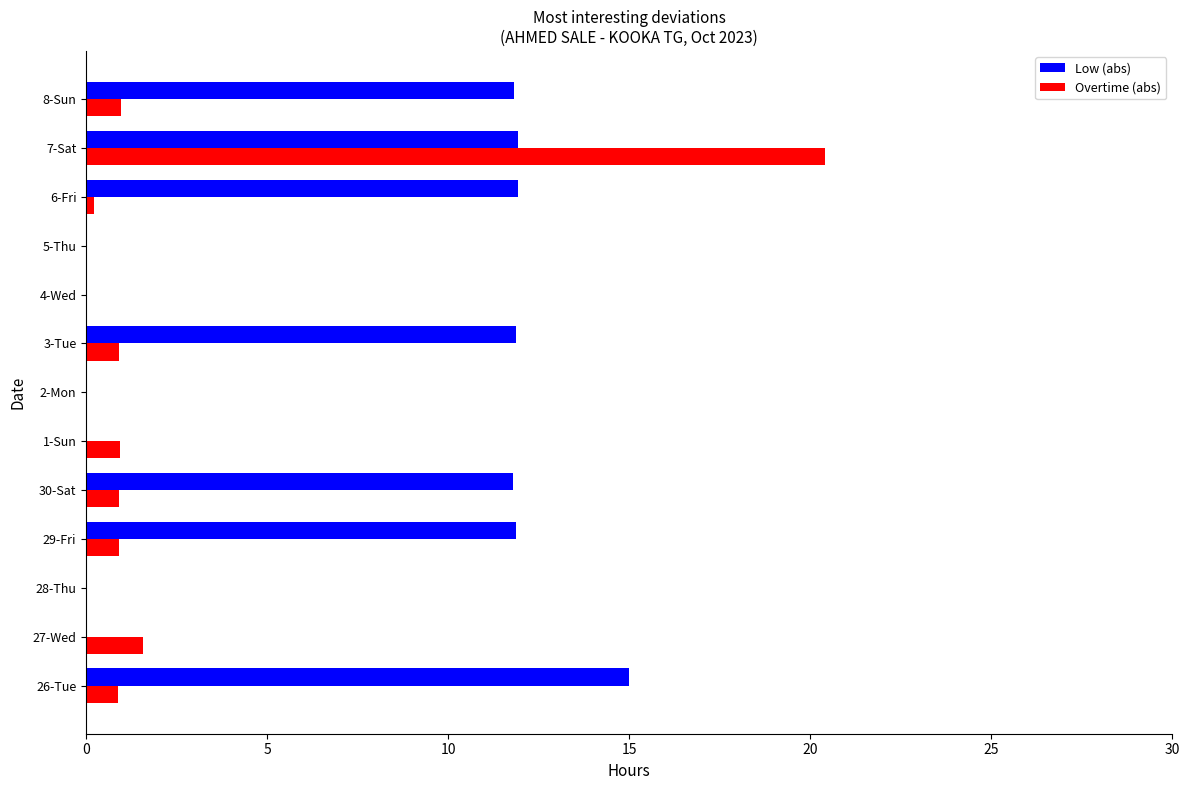

What is the total value across all series at 26-Tue?

15.9